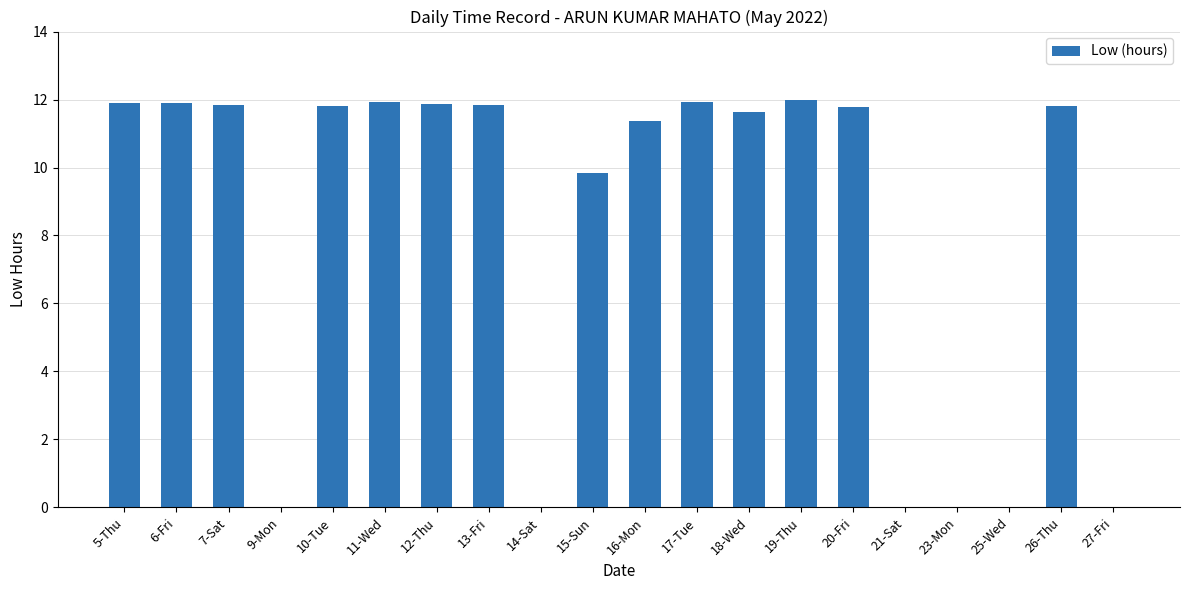

How many distinct data groups are displayed?

1